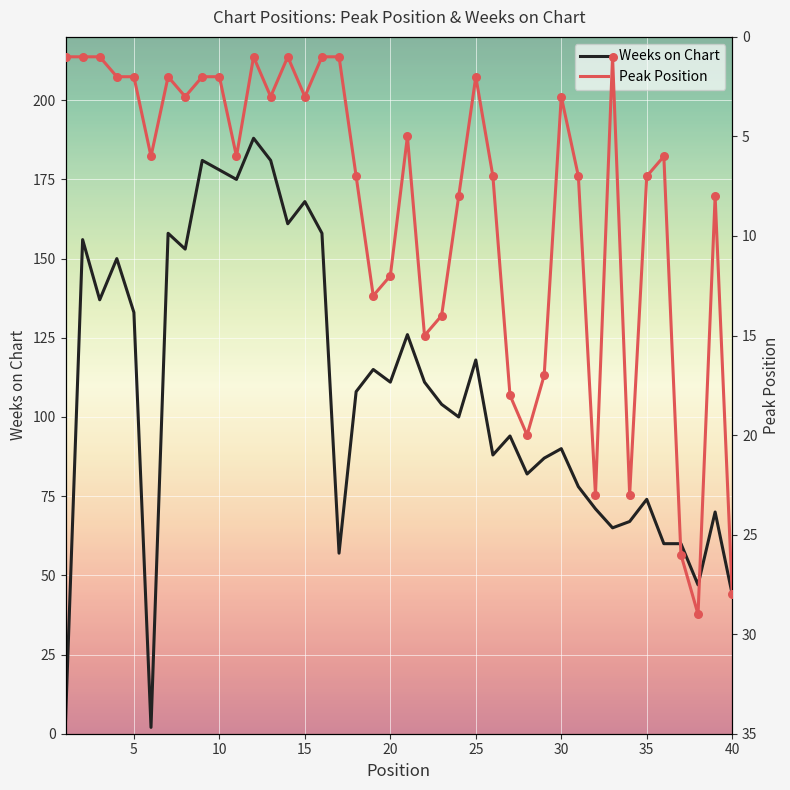

What are all the series names shown in the legend?

Weeks on Chart, Peak Position